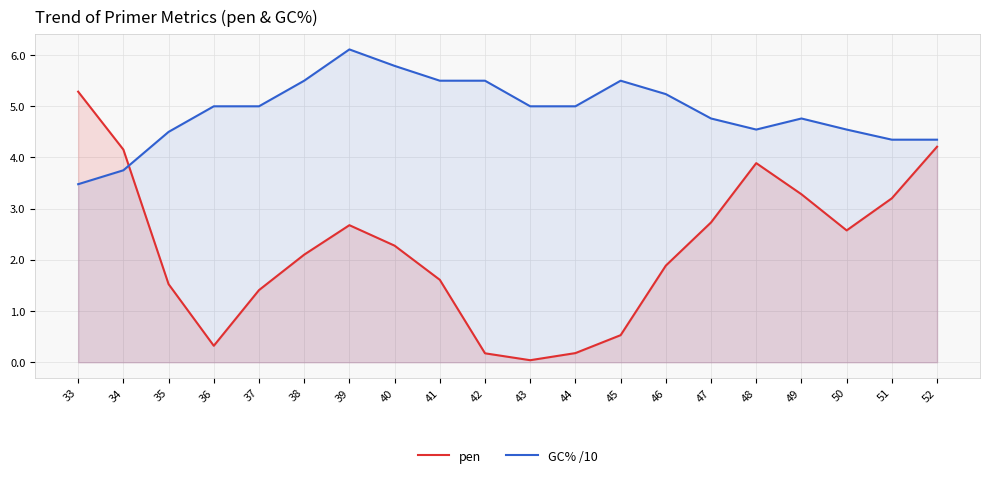

Is the value of pen at 38 greater than the value of GC% /10 at 43?

No